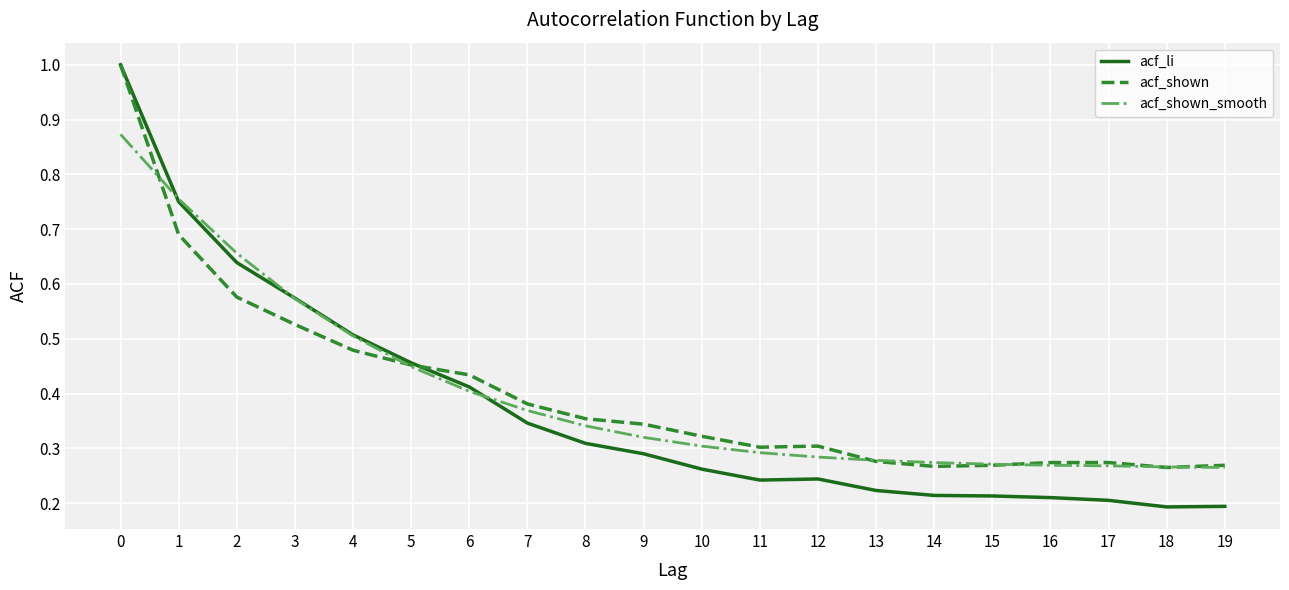

True or false: acf_shown_smooth and acf_li cross at least once.

True